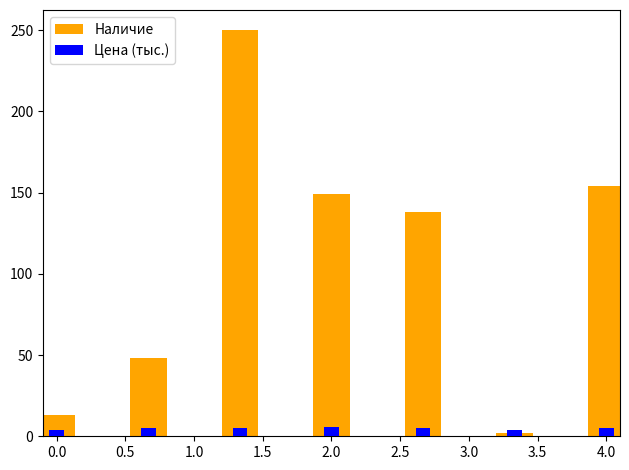

Which has a higher value, 0.5 or 3.5?

0.5